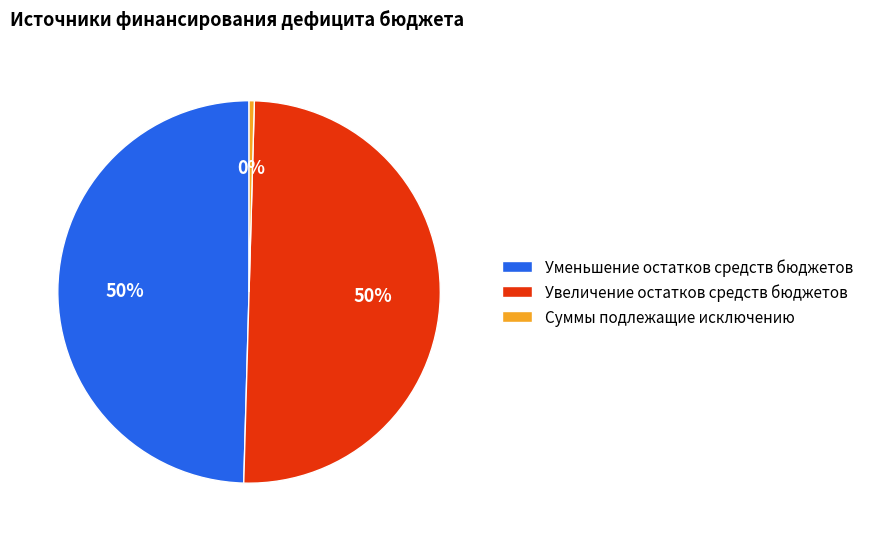

Between Суммы подлежащие исключению and Уменьшение остатков средств бюджетов, which is larger?

Уменьшение остатков средств бюджетов